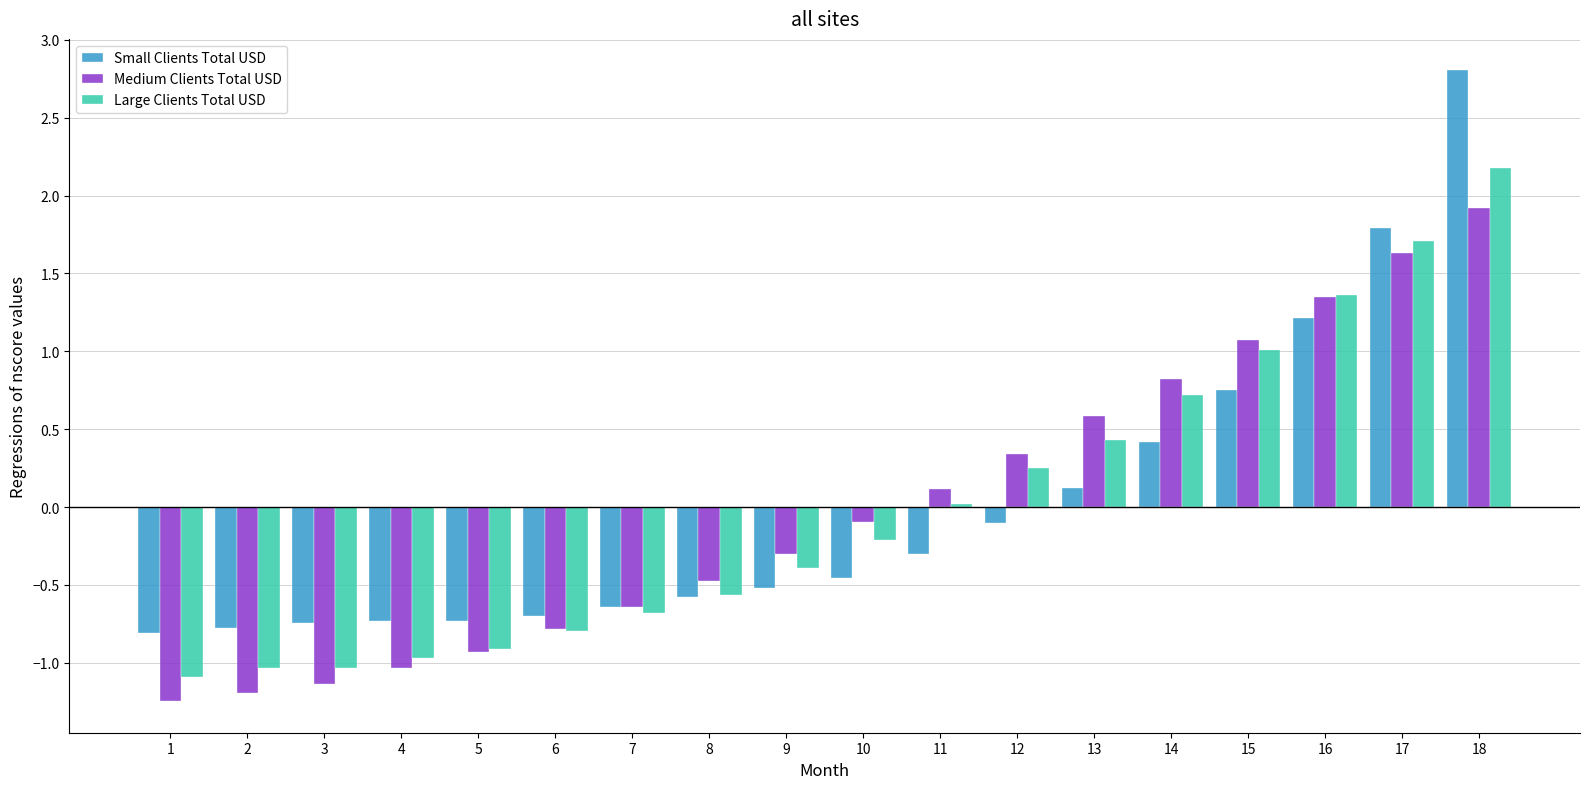

Between 4 and 13, which series saw the biggest shift?

Medium Clients Total USD